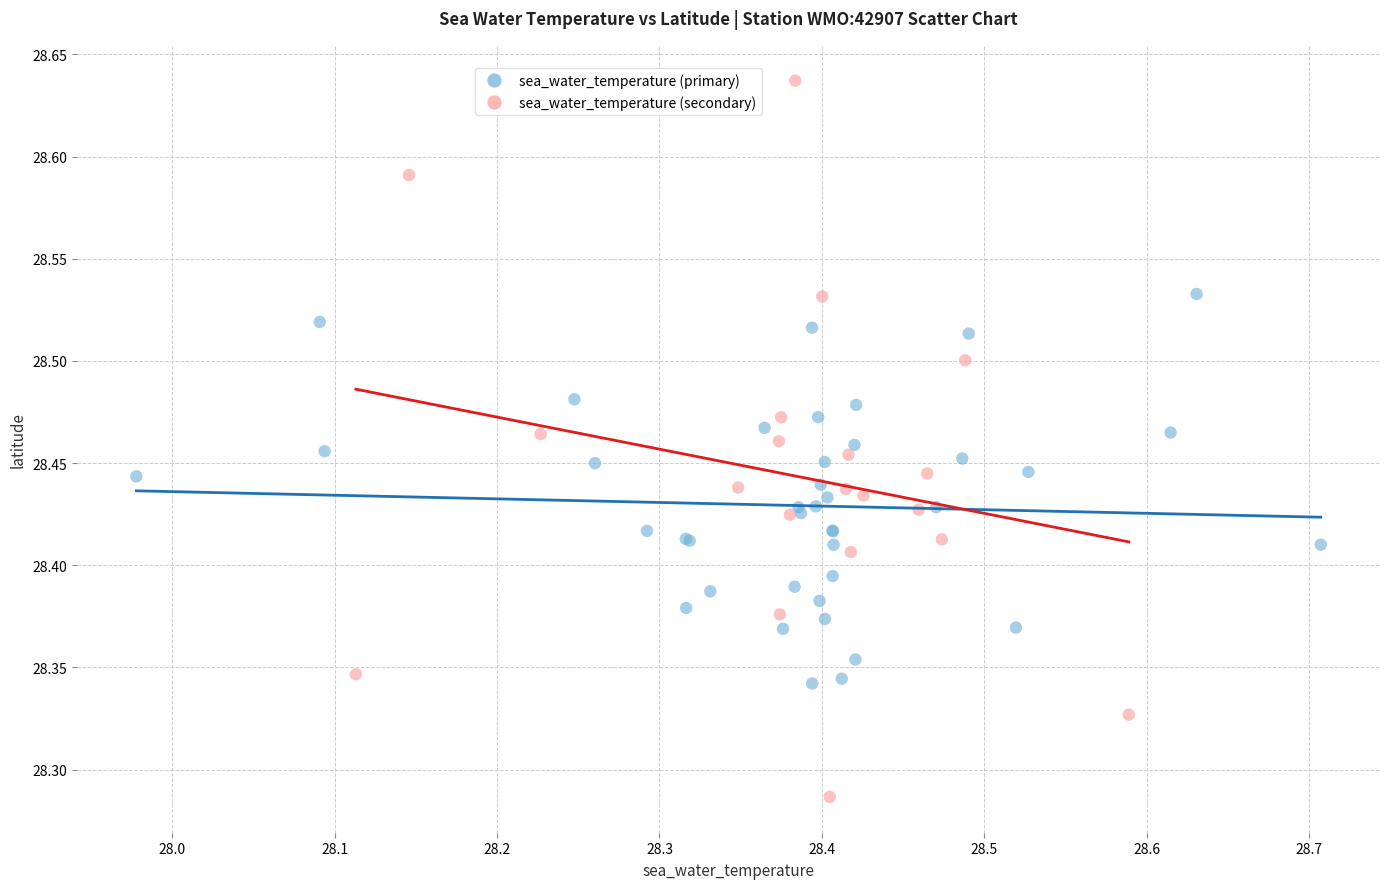

Which series has the largest Y range (max minus min)?

sea_water_temperature (secondary)